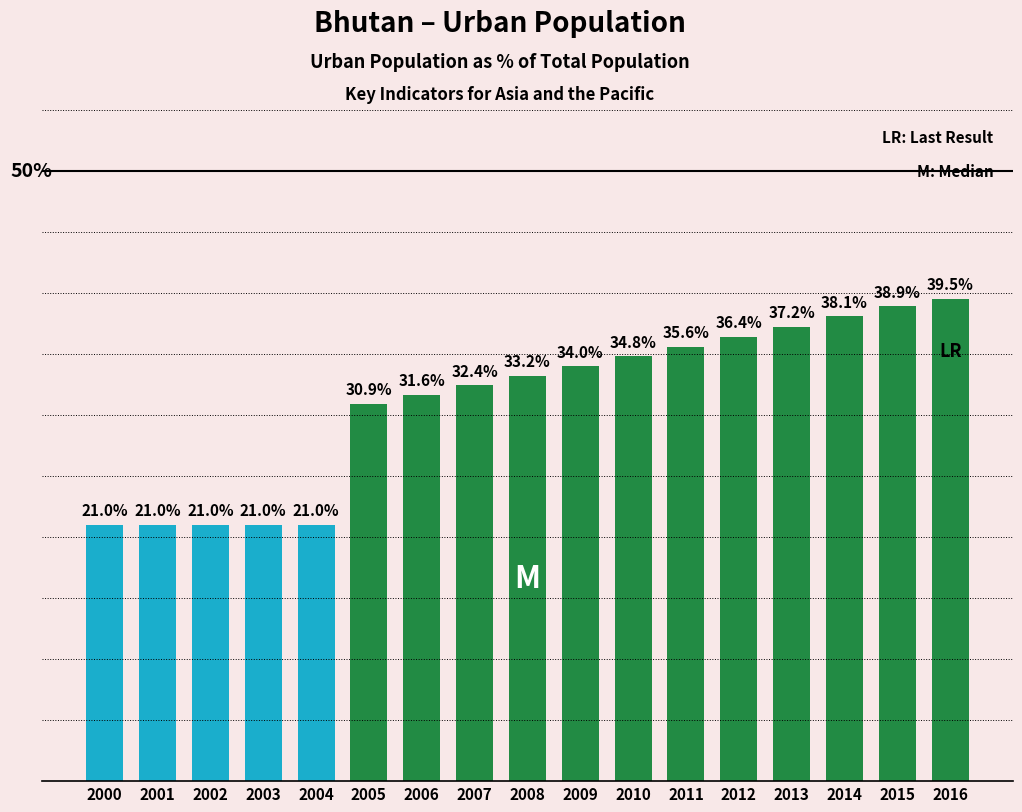

What value does the data have at 2003?

21.0